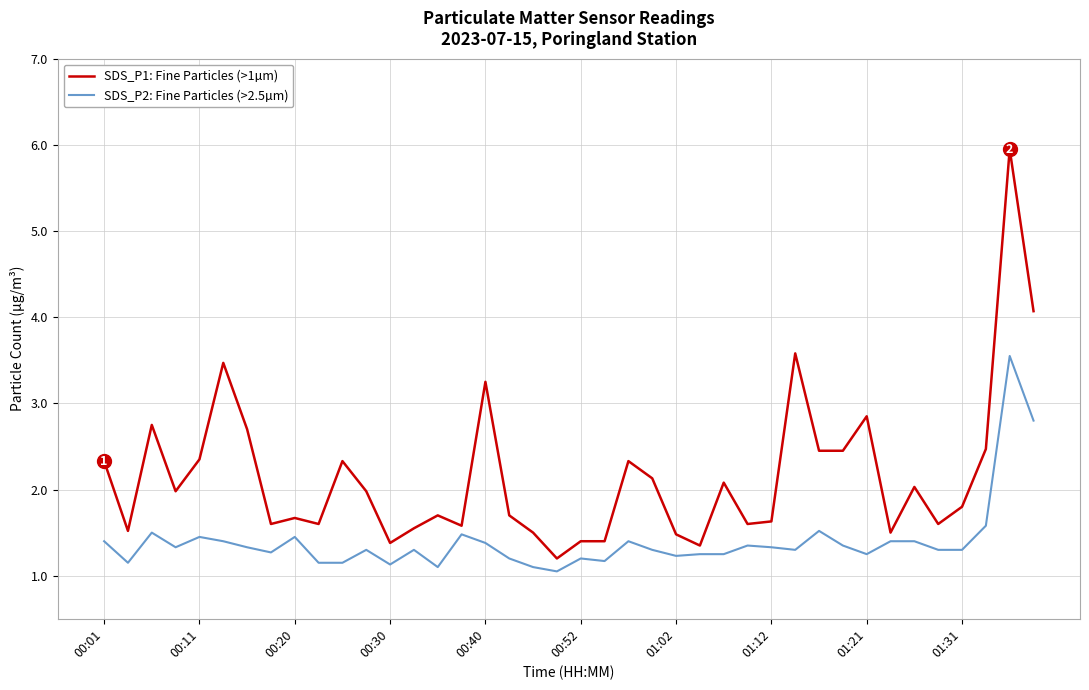

Rank the series by their maximum value, from lowest to highest.

SDS_P2: Fine Particles (>2.5µm), SDS_P1: Fine Particles (>1µm)